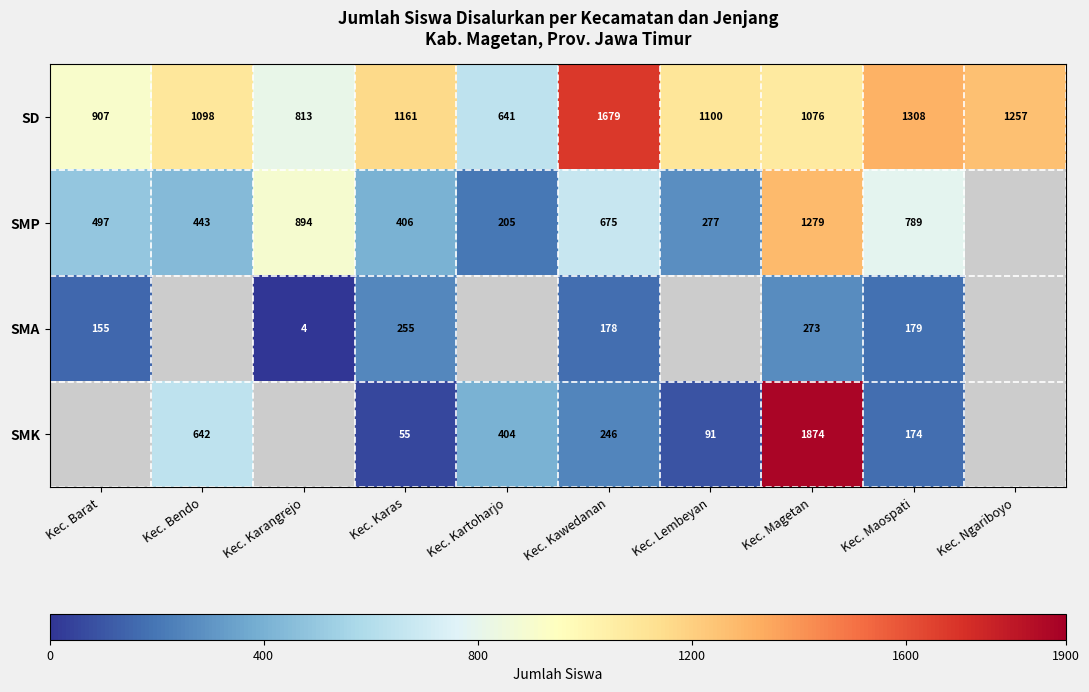

What is the approximate value of SD at Kec. Maospati, to the nearest 50?

1300